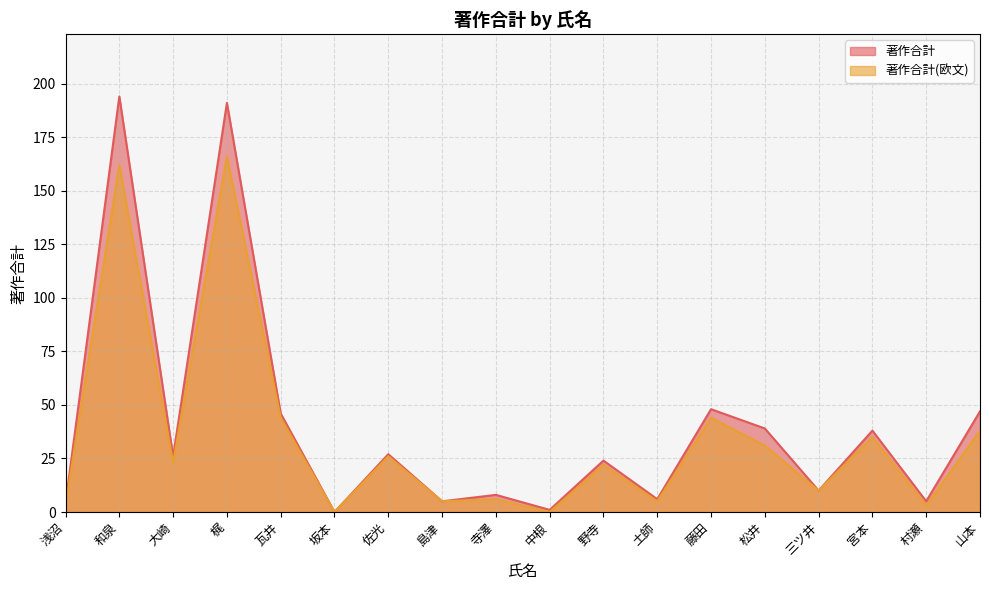

True or false: 著作合計(欧文) has a value of 13 at 松井.

False